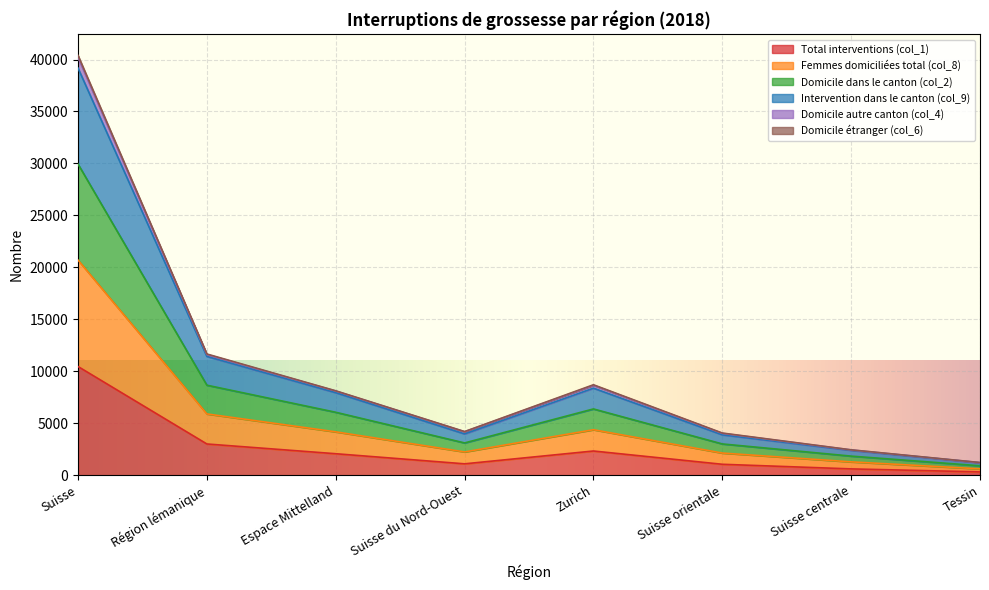

At which category does the chart reach its peak across all series?

Suisse